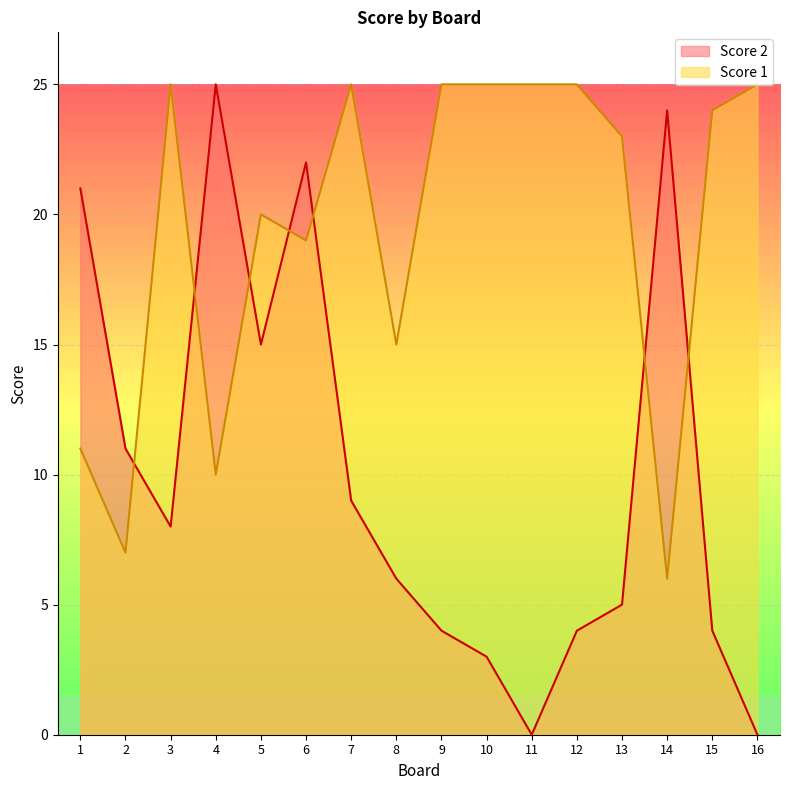

How many lines are shown in the chart?

2